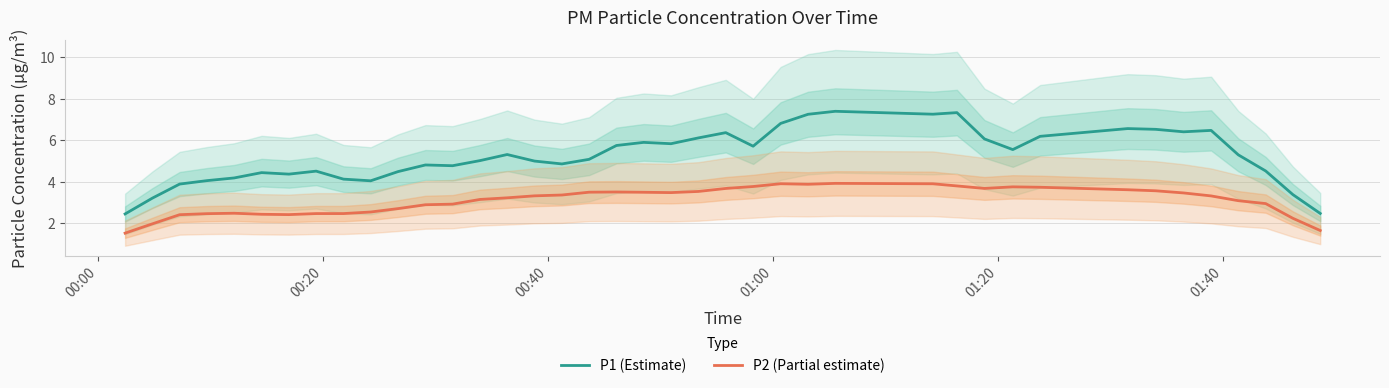

What is the highest value of the P2 (Partial estimate) series?

3.9